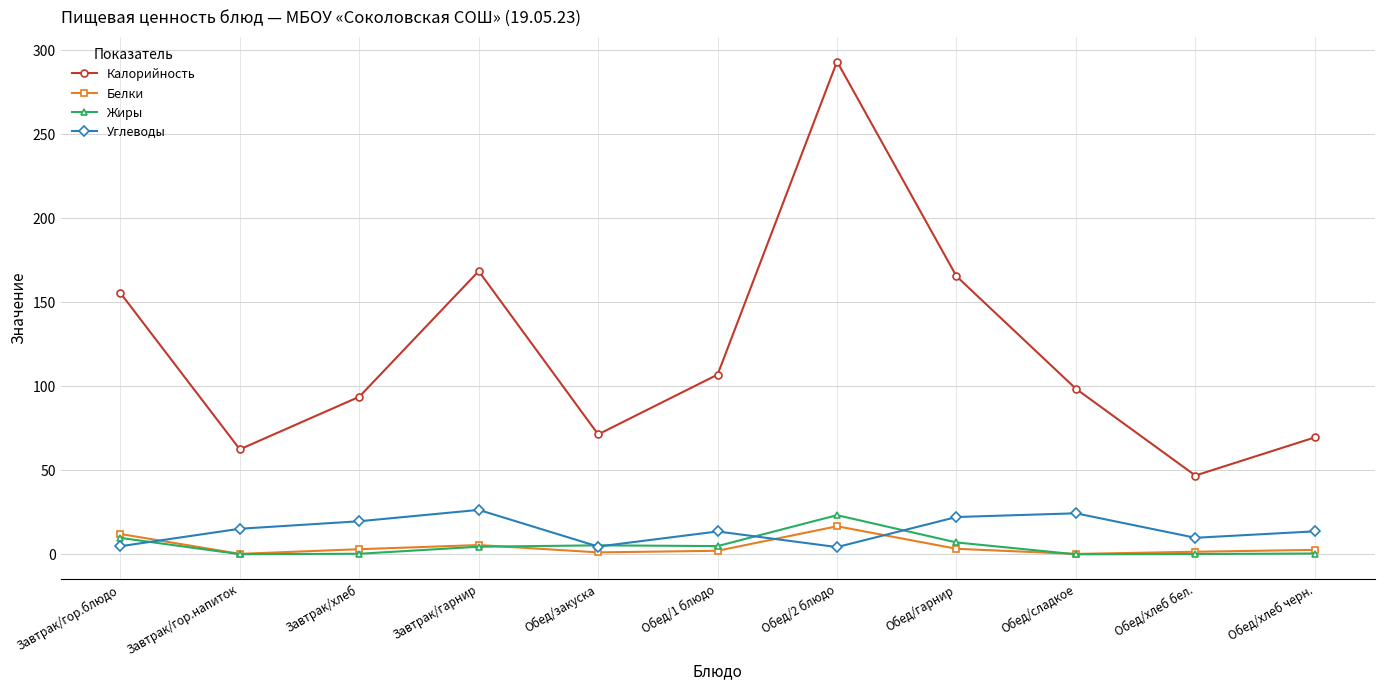

Is this an area chart (filled region under the line)?

No